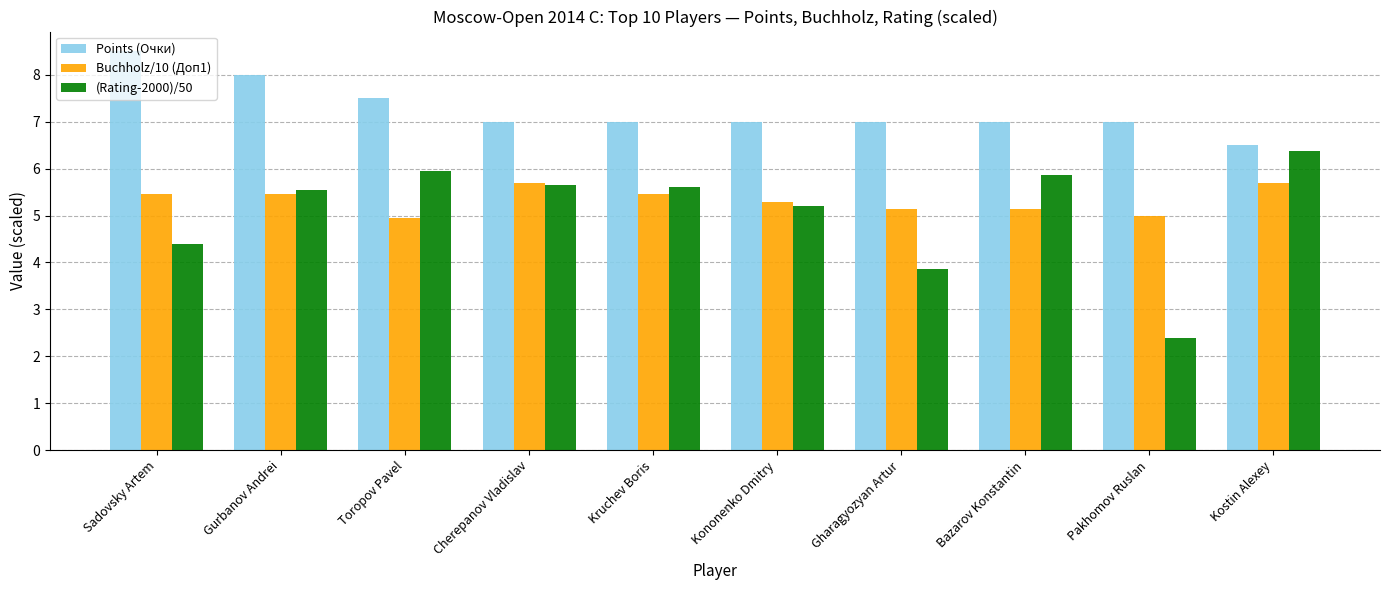

What is the difference between the Buchholz/10 (Доп1) values at Gurbanov Andrei and Gharagyozyan Artur?

0.3